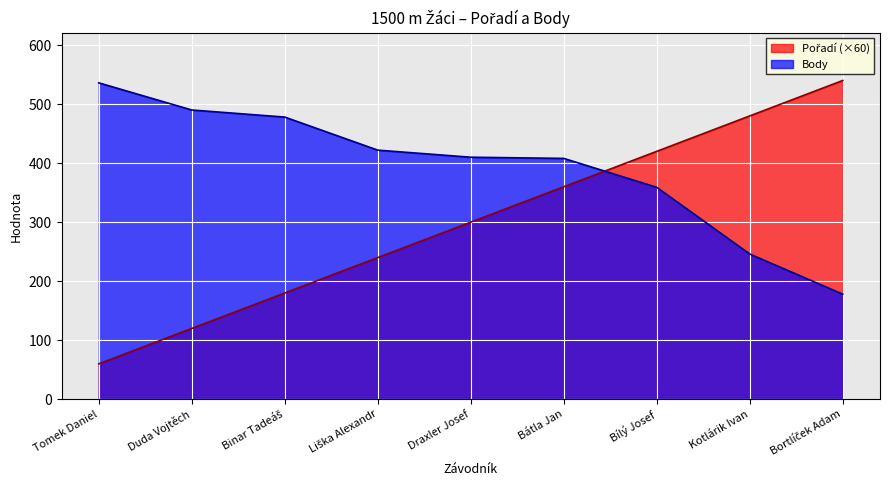

The Pořadí series shows 31 at Tomek Daniel. True or false?

False